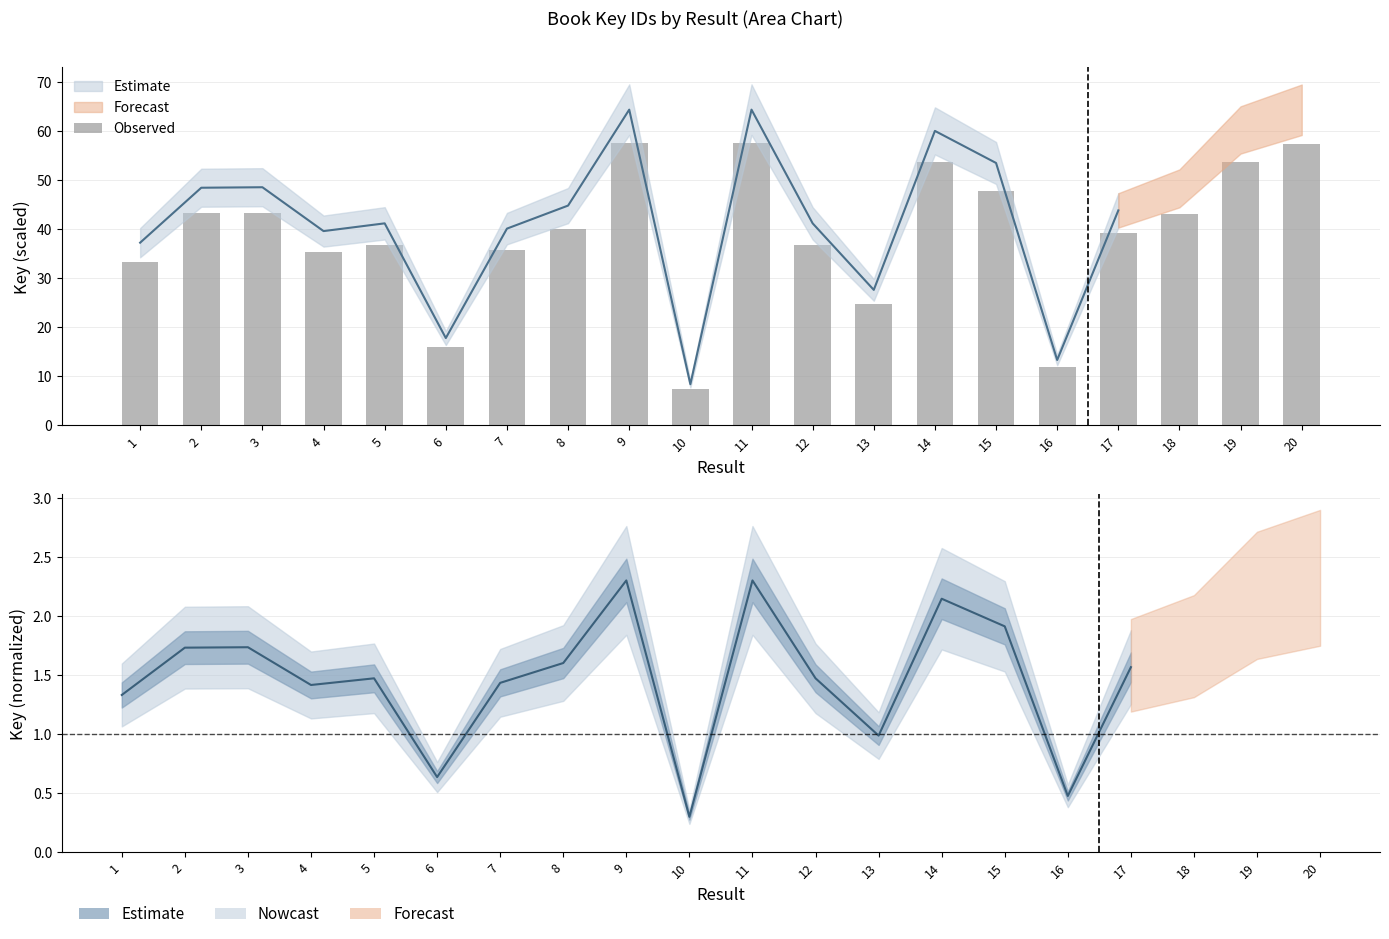

What is the value of the 14th bar from the left?

53.6